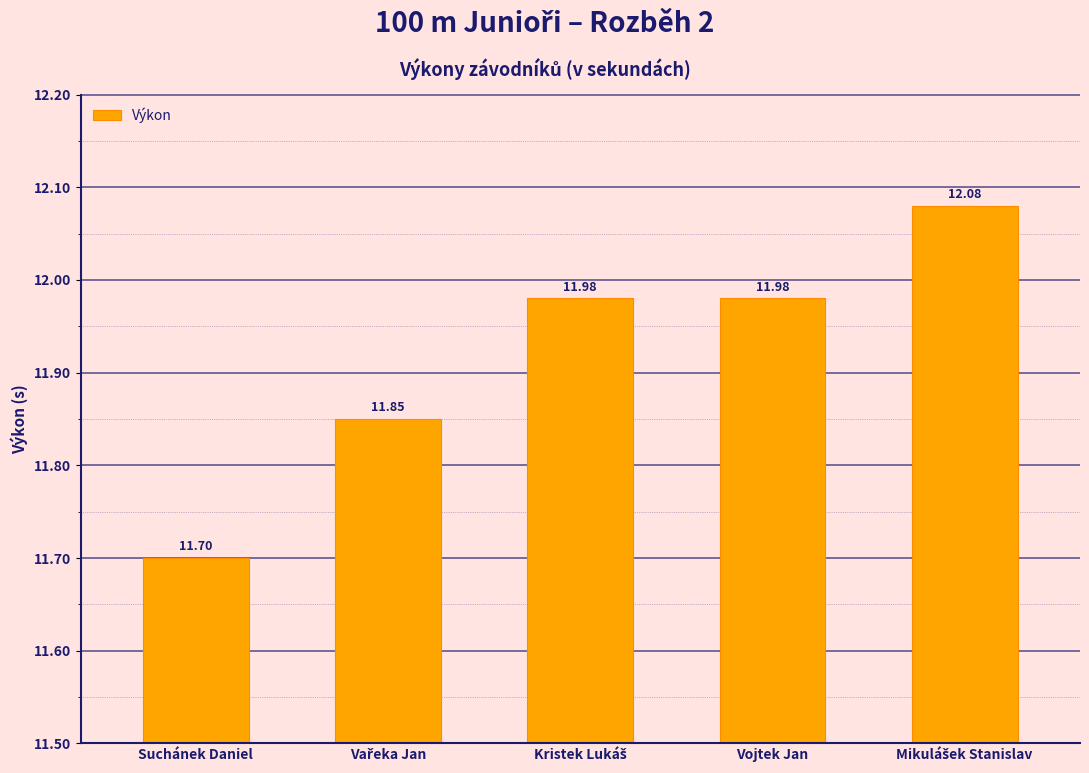

Are the bars horizontal?

No